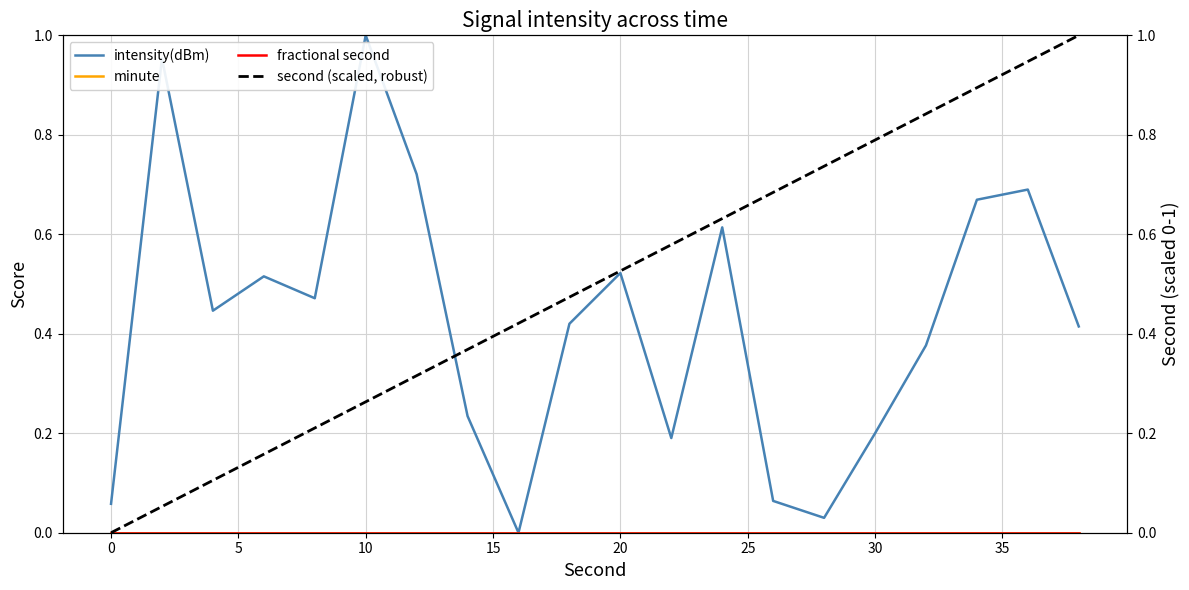

What is the value of the intensity(dBm) point at the 18th from the left?

0.7